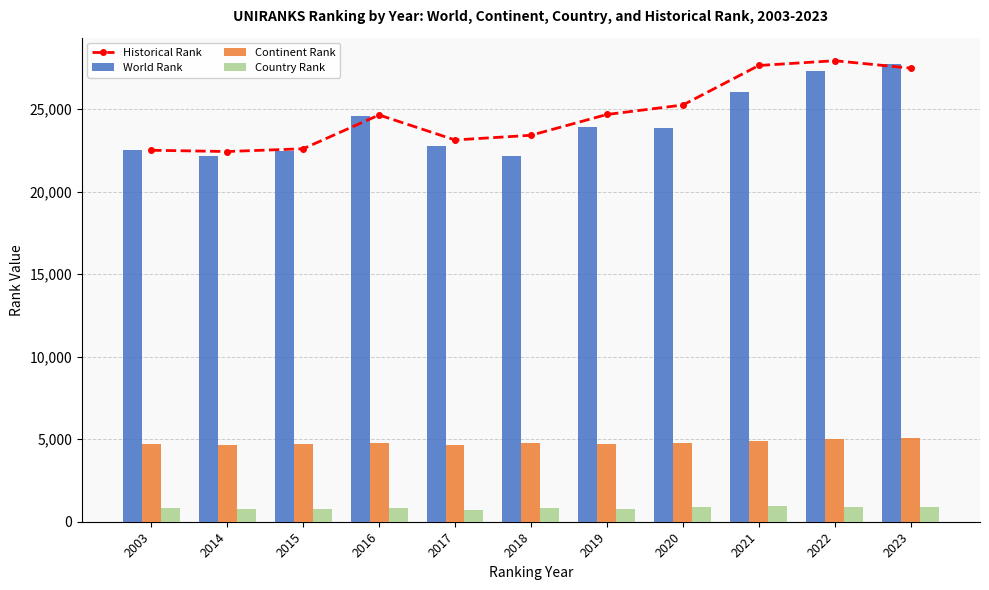

Read the Historical Rank value at 2022.

27928.5